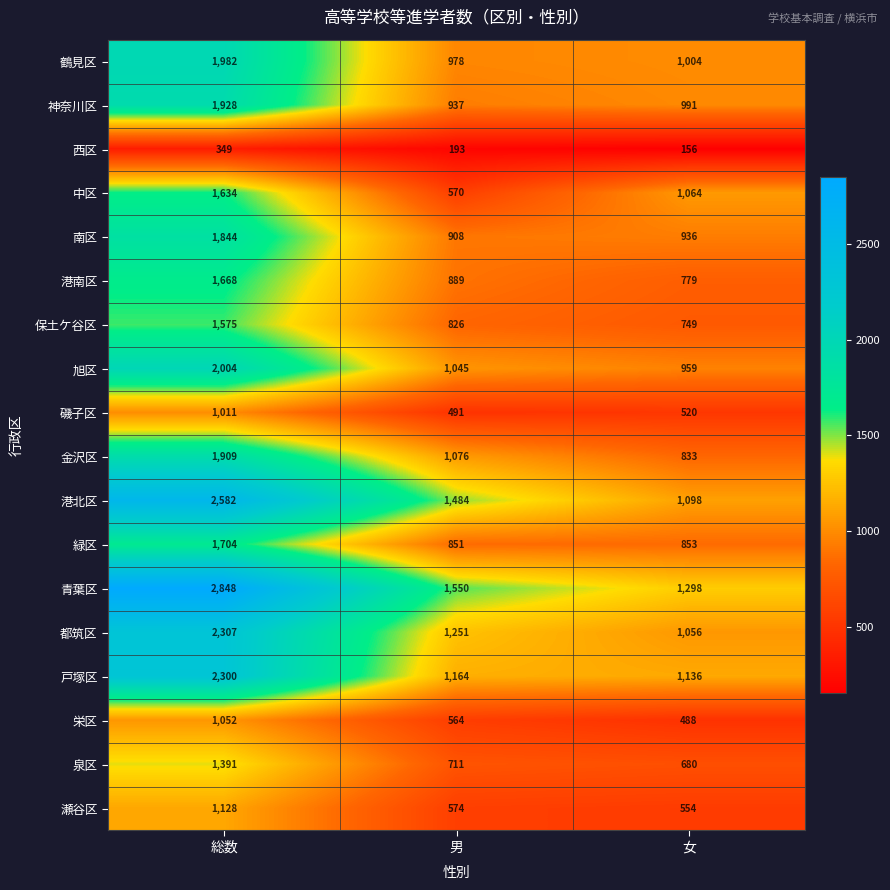

What is the difference between the 神奈川区 values at 男 and 女?

54